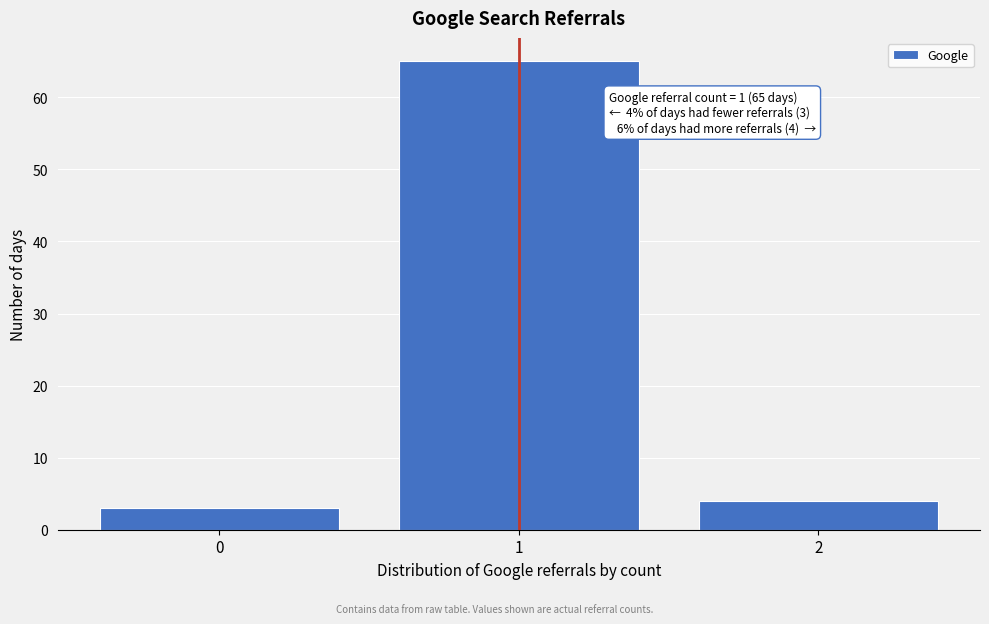

Over which range of the x-axis is the bar tallest?

0.5 to 1.5